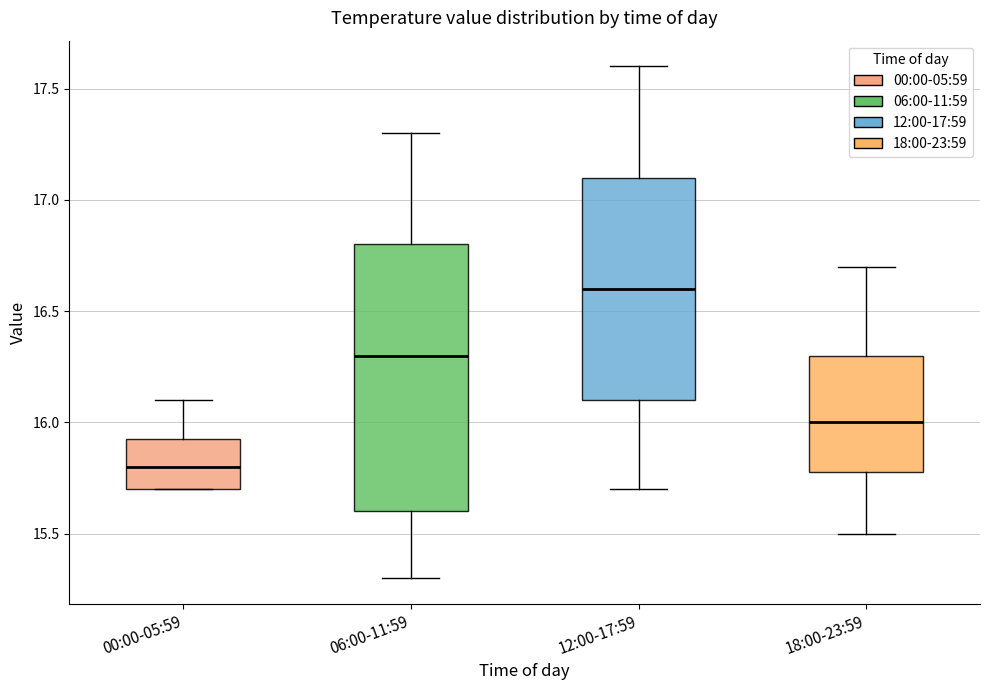

Where does the median line of the box for 12:00-17:59 sit on the y-axis? The values are not printed on the chart, so give them approximately, as read against the axis.

16.60